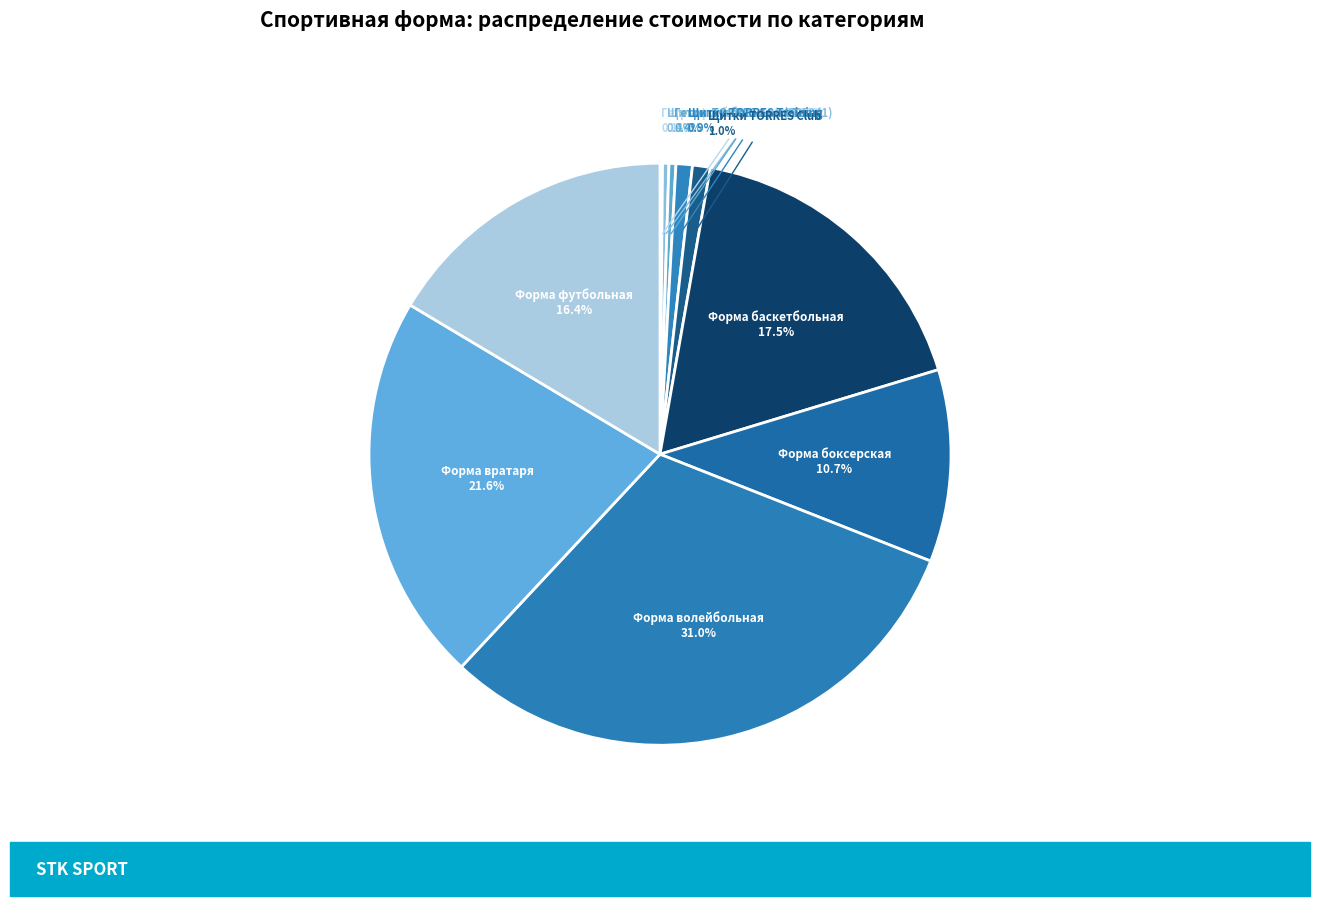

What is the largest slice in the pie chart?

Форма волейбольная